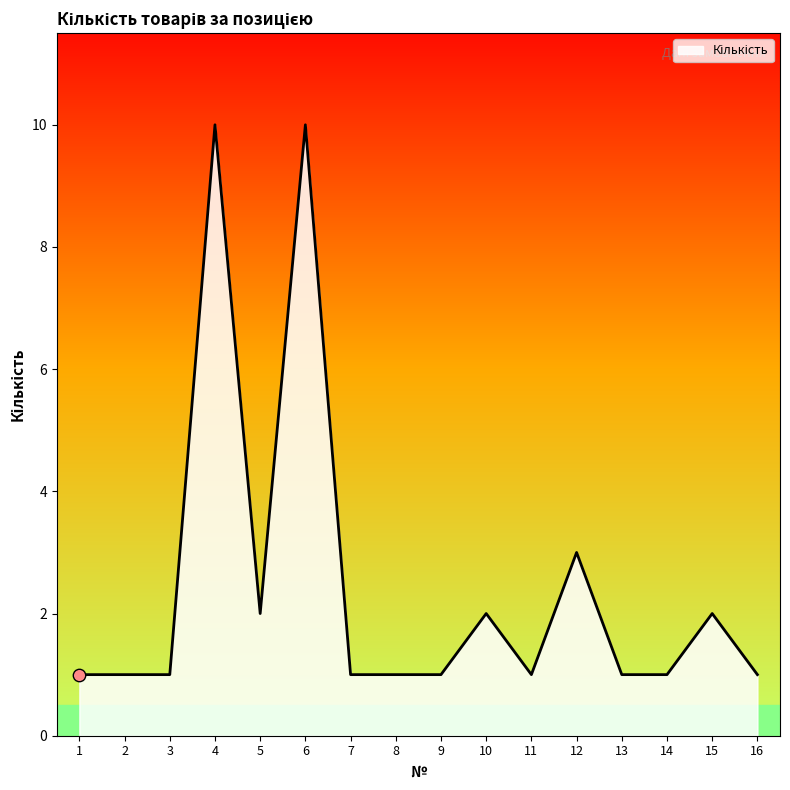

What is the change in value from 2 to 5?

+1